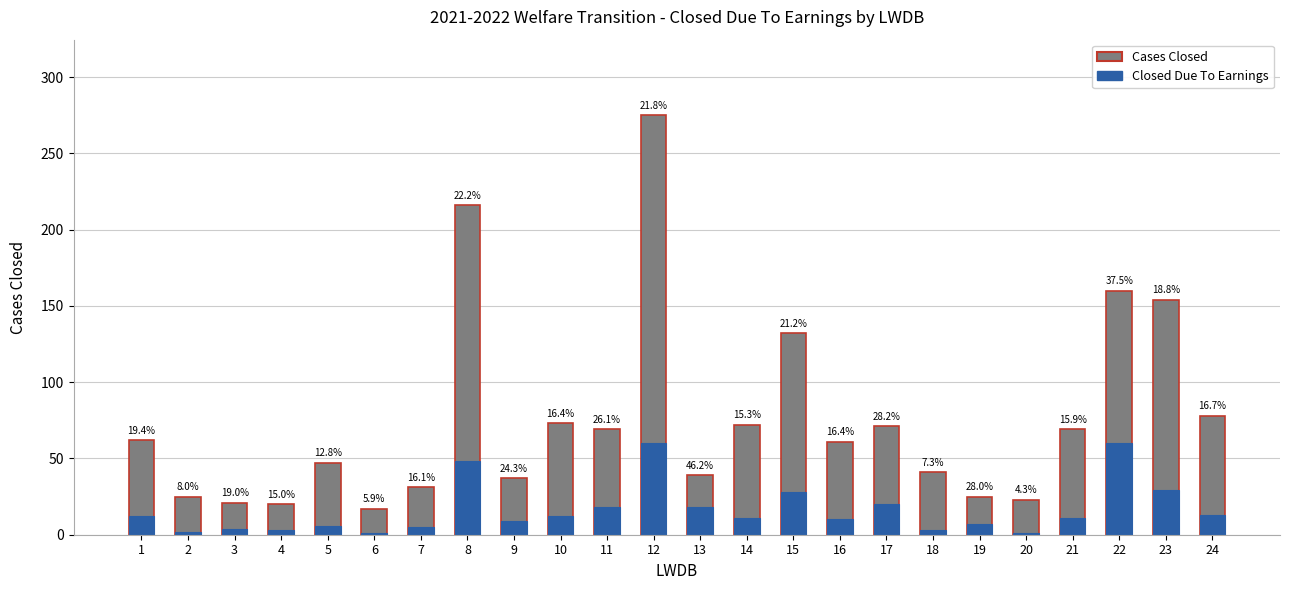

How many data points in Cases Closed are above 62?

11